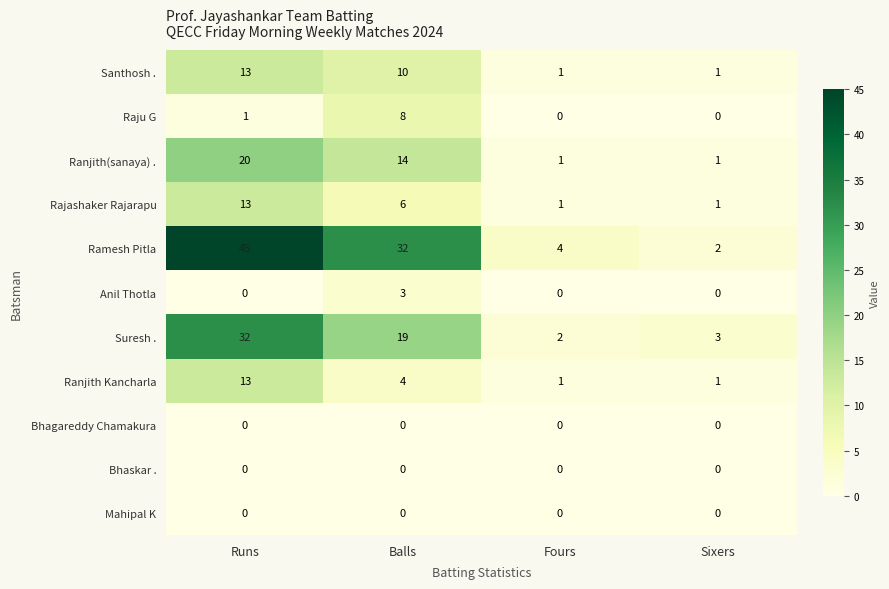

What is the difference between the Rajashaker Rajarapu values at Sixers and Runs?

12